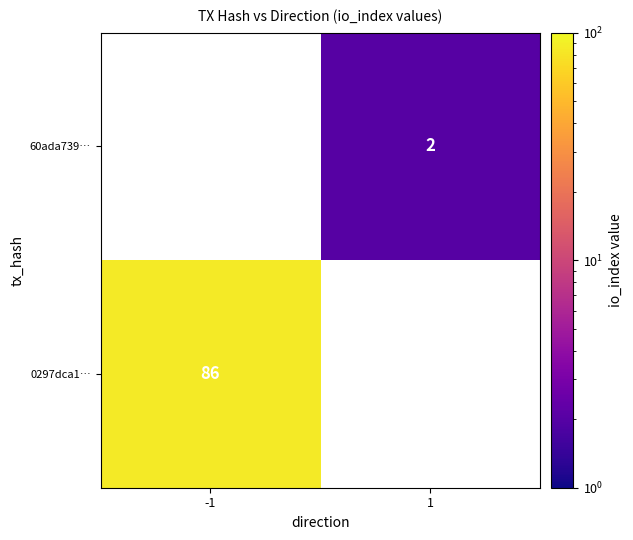

Which label corresponds to the largest value in the chart?

-1